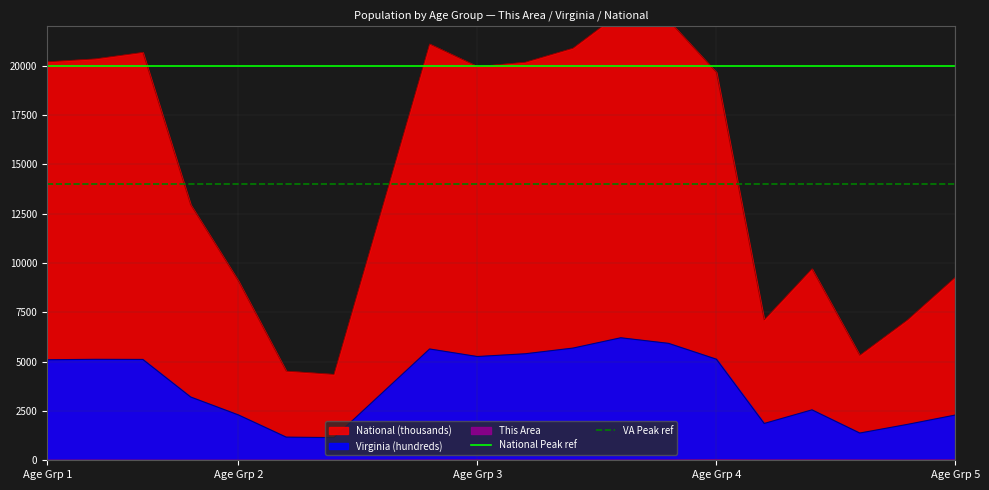

At which label does National Peak ref reach its peak?

Age Grp 1